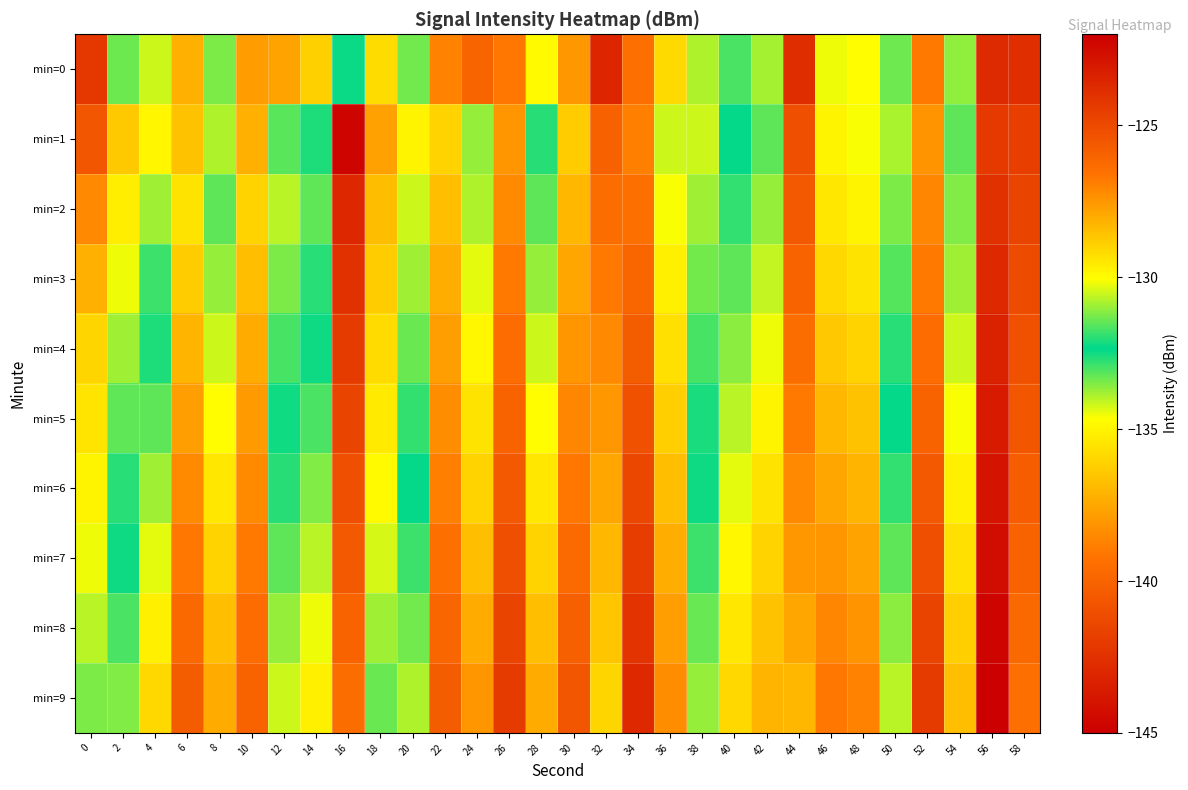

What is the difference between the highest and lowest values at 38?

3.2